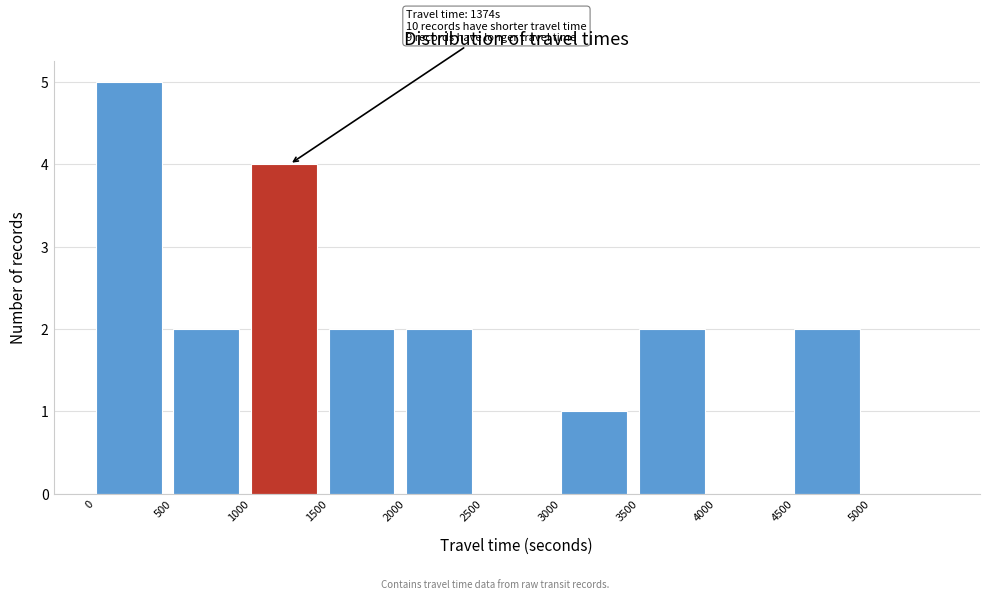

Which range on the x-axis has the tallest bar?

0 to 500